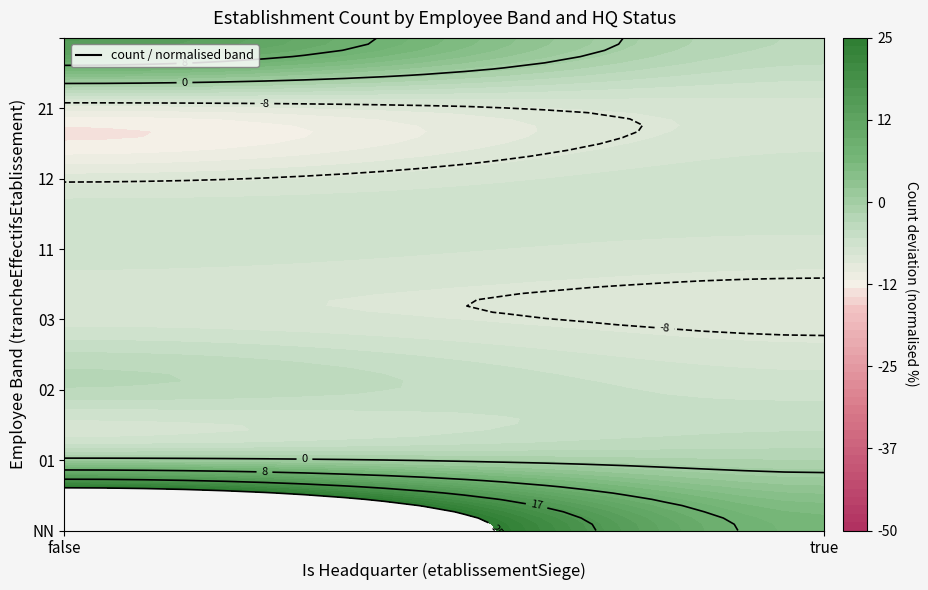

Reading left to right, list all the values displayed in this chart.

NN: false=45	true=12
01: false=8	true=6
02: false=5	true=3
03: false=2	true=1
11: false=3	true=2
12: false=1	true=3
21: false=0	true=2
: false=18	true=5